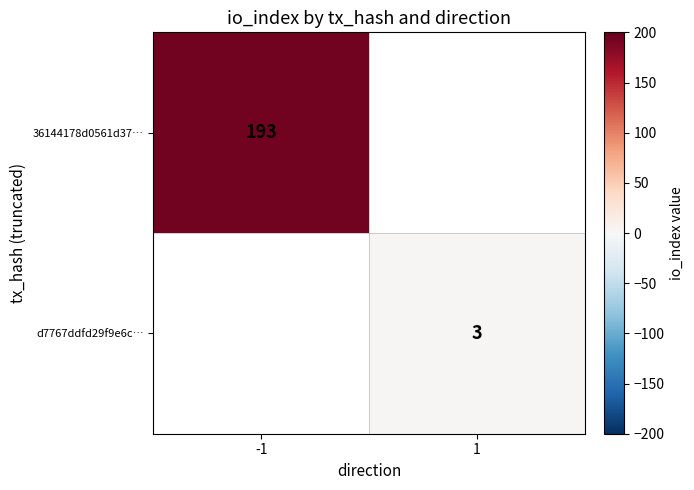

The d7767ddfd29f9e6c… series shows 3 at 1. True or false?

True